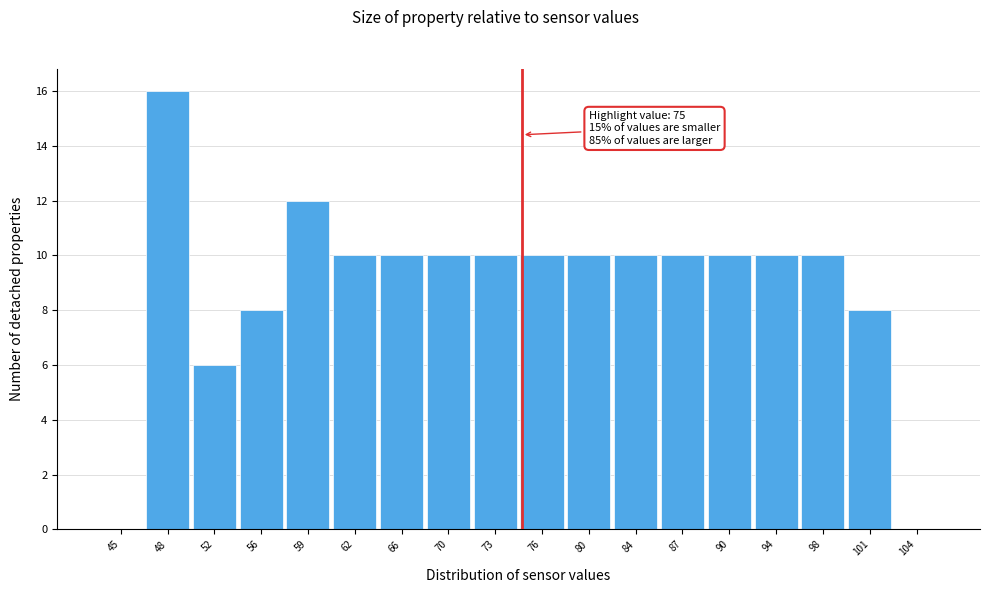

Reading left to right, what are all the values shown in this chart?

45=0	48=16	52=6	56=8	59=12	62=10	66=10	70=10	73=10	76=10	80=10	84=10	87=10	90=10	94=10	98=10	101=8	104=0